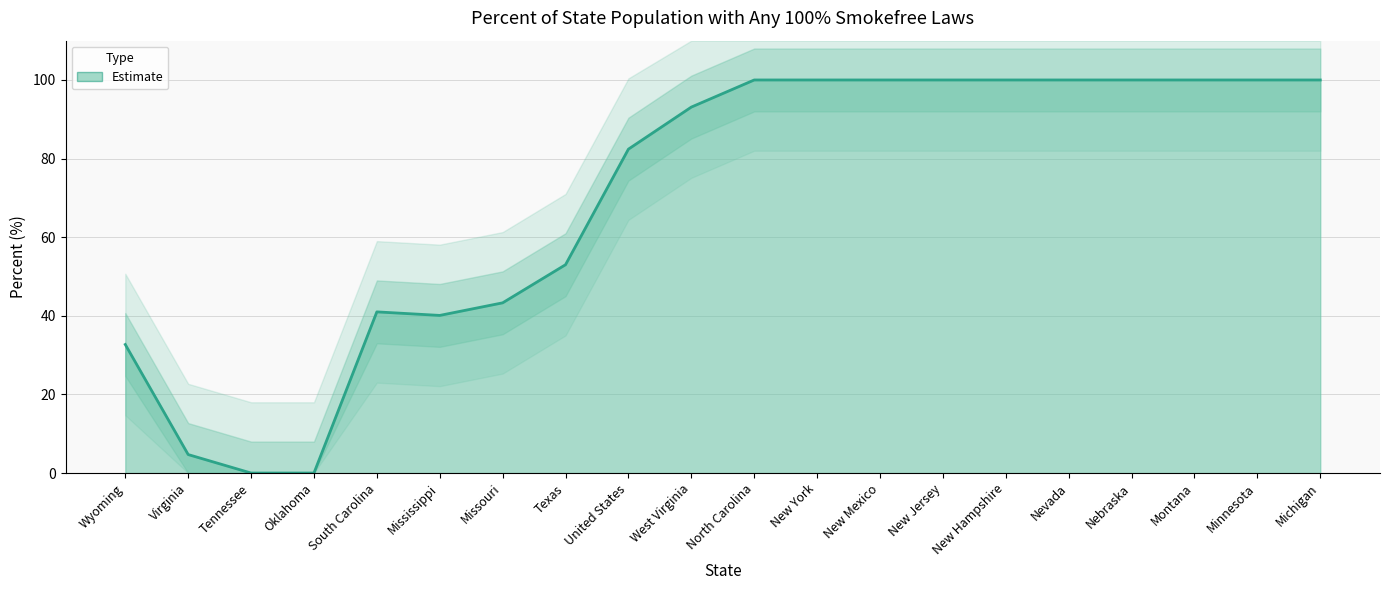

Reading left to right, what are all the values shown in this chart?

32.7	4.7	0.0	0.0	41.0	40.1	43.3	53.0	82.4	93.1	100.0	100.0	100.0	100.0	100.0	100.0	100.0	100.0	100.0	100.0